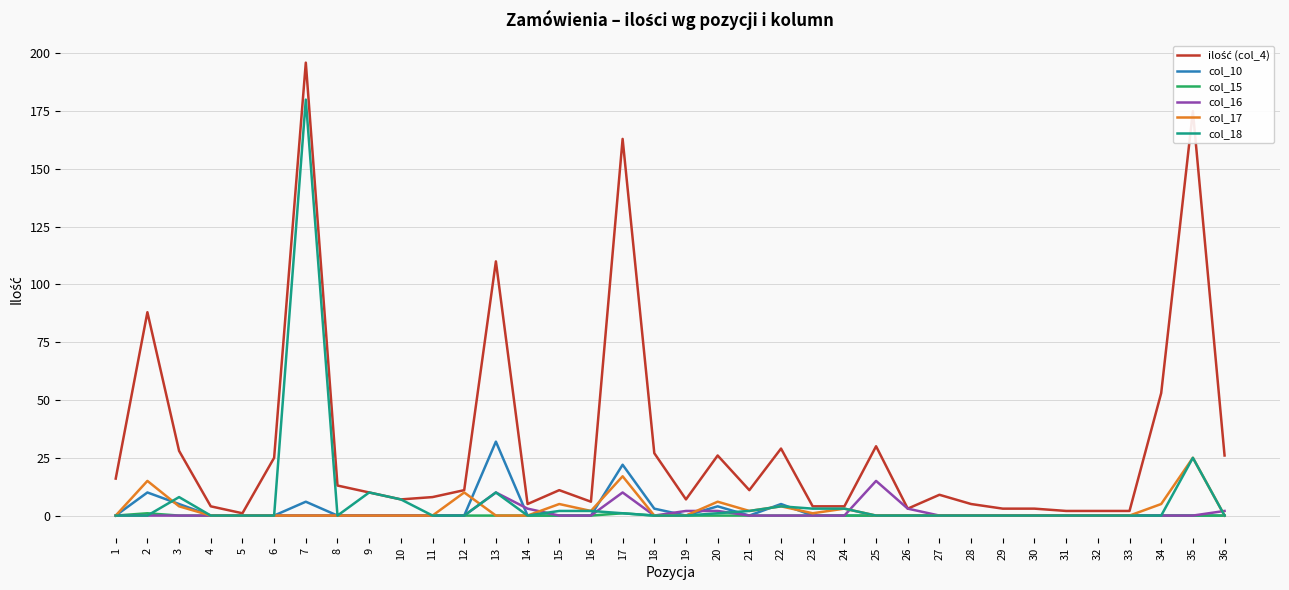

Is the value of col_10 at 24 greater than the value of col_17 at 12?

No